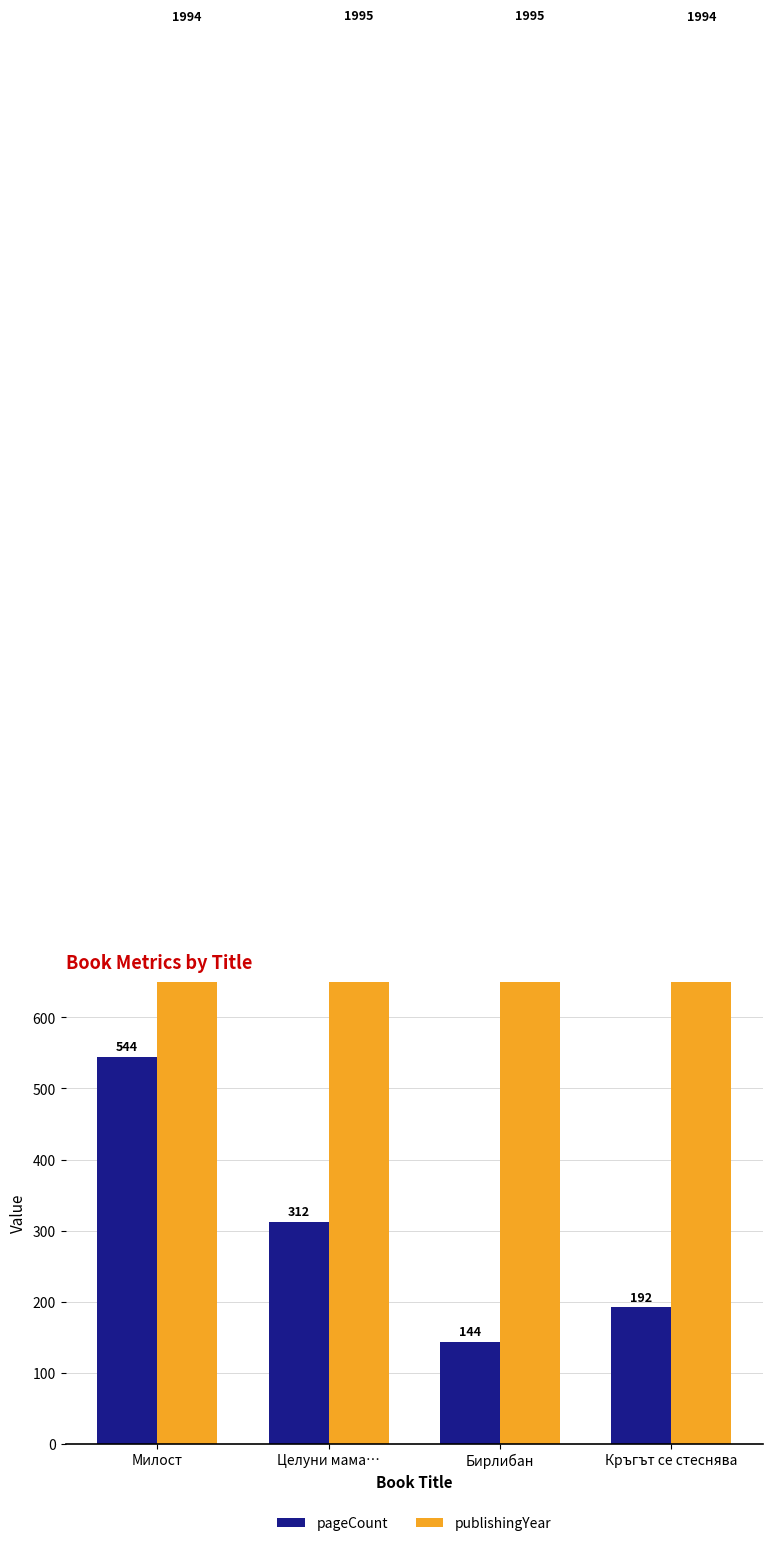

Reading left to right, transcribe all the data shown in this chart.

pageCount: Милост=544	Целуни мама…=312	Бирлибан=144	Кръгът се стеснява=192
publishingYear: Милост=1994	Целуни мама…=1995	Бирлибан=1995	Кръгът се стеснява=1994